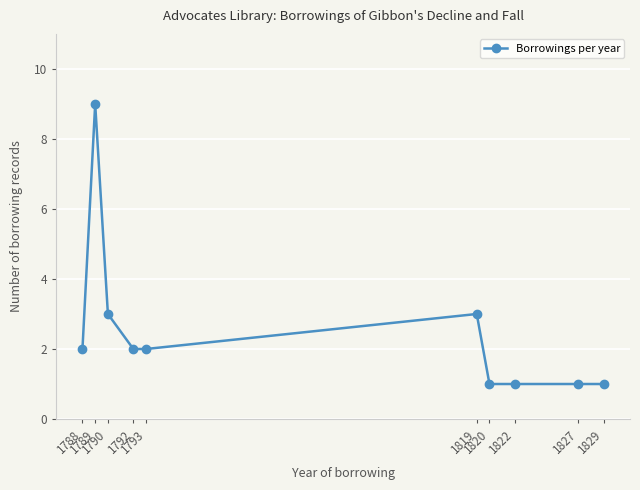

Does the chart display data point markers on the line(s)?

Yes